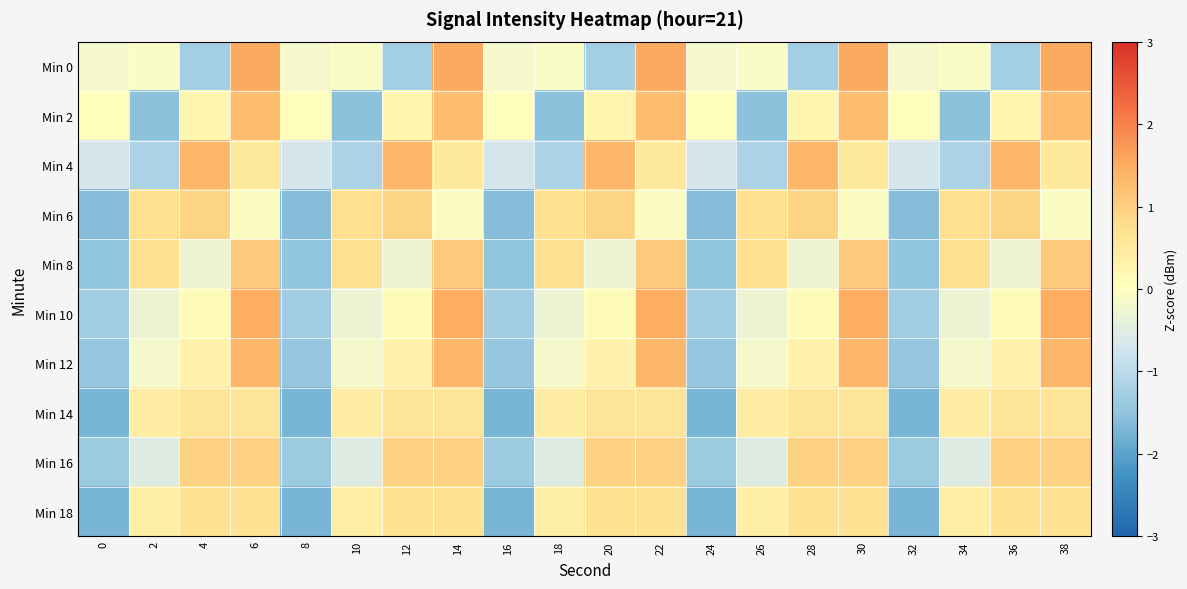

List the series in order of their peak value, lowest first.

Min 14, Min 18, Min 6, Min 16, Min 8, Min 2, Min 12, Min 4, Min 10, Min 0